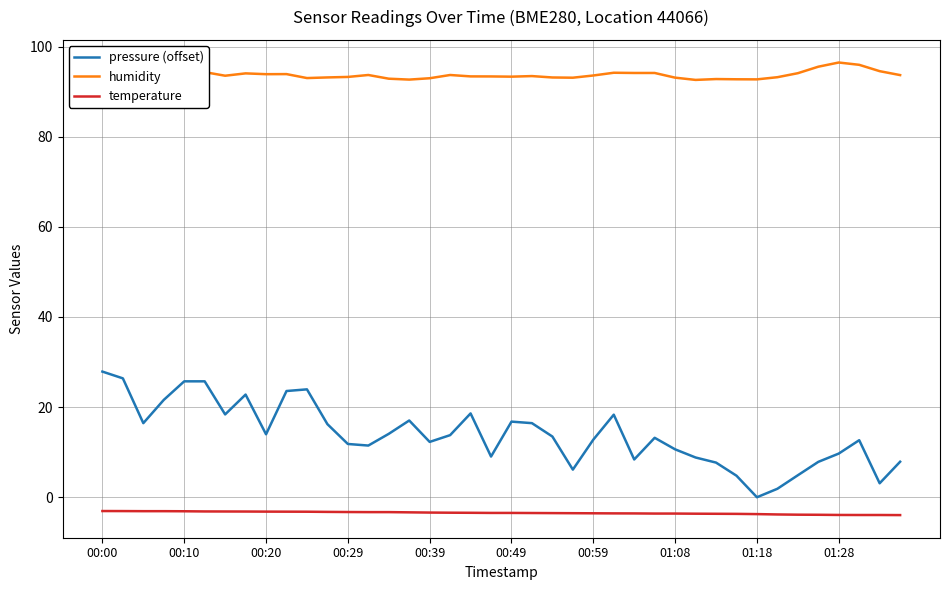

Rank the series by their maximum value, from highest to lowest.

humidity, pressure (offset), temperature